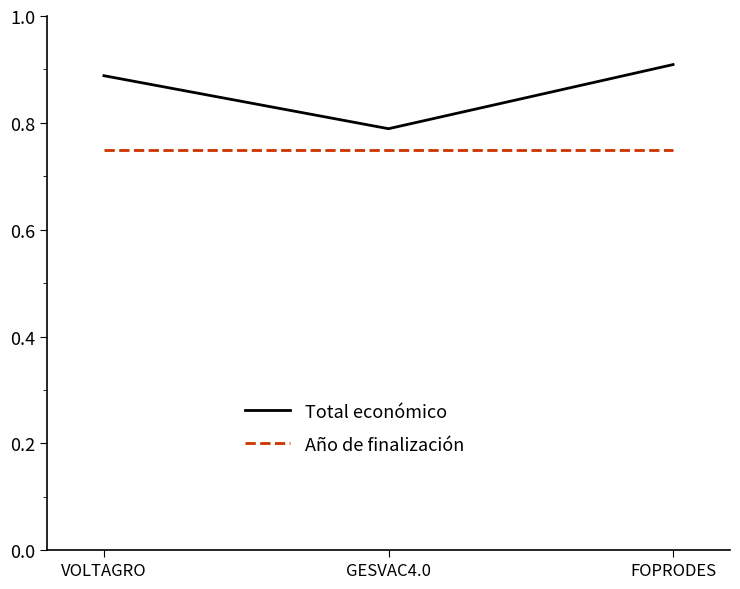

What is the sum of all Total económico values?

2.6